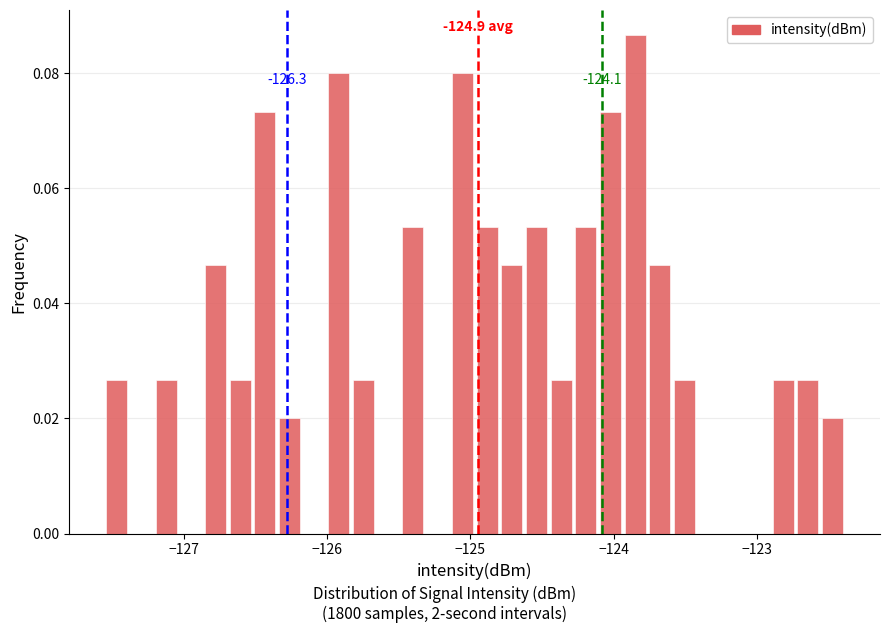

Around what value on the x-axis is the tallest bar? Give the approximate position of its centre, as read against the axis.

-123.9